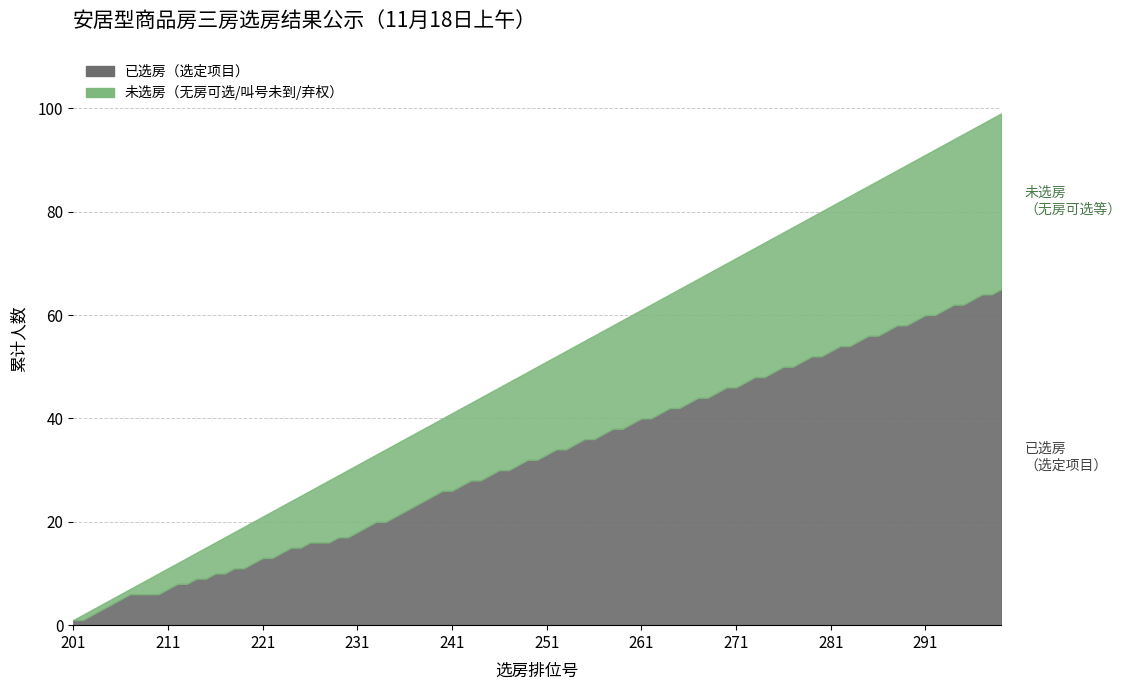

At which label is 已选房 closest to 1?

201